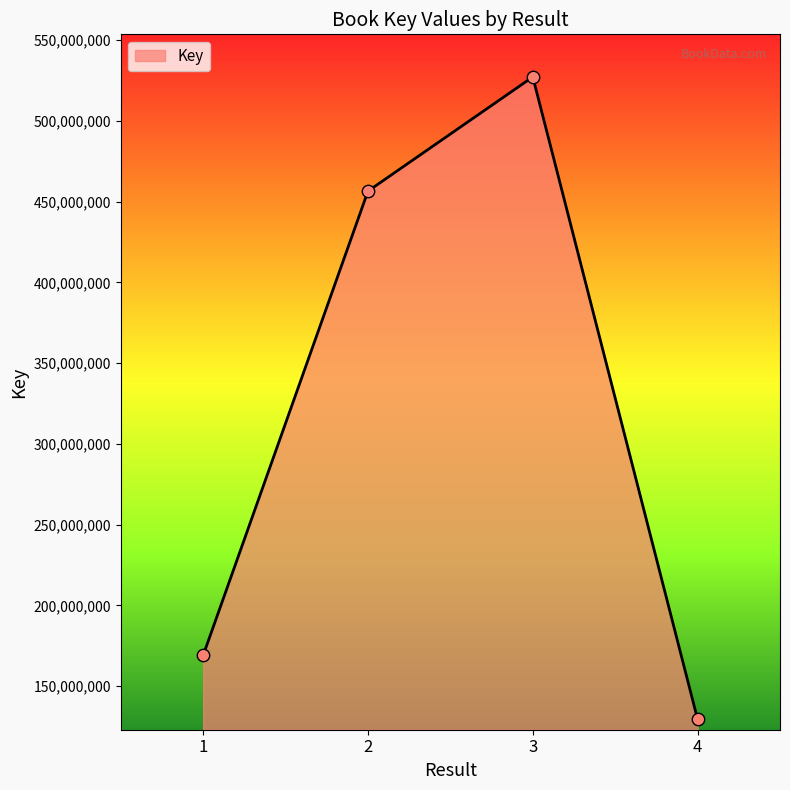

Approximately how many times larger is the value at 4 compared to 2?

0.3